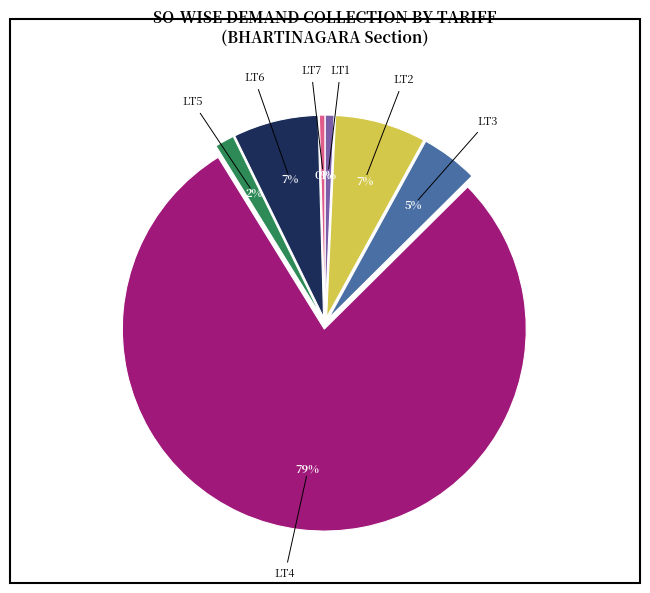

To the nearest percent, what is the difference between the largest and smallest slice percentages?

78%